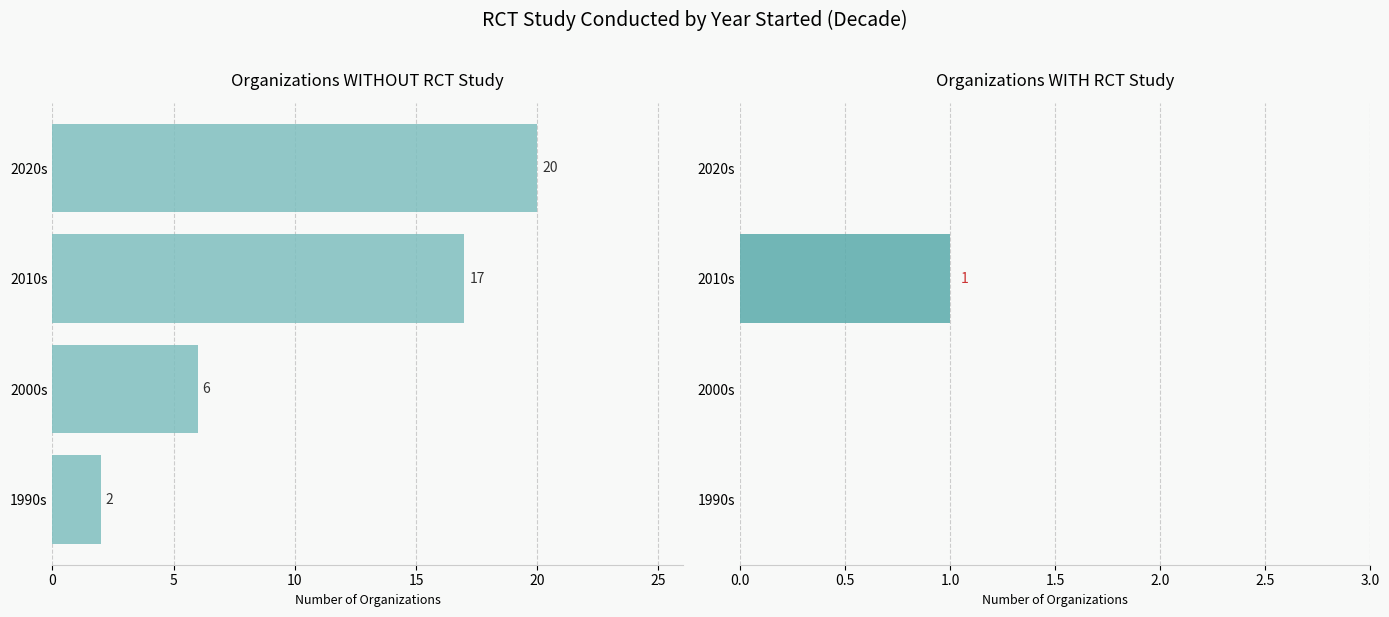

What are all the series names shown in the legend?

No, Yes